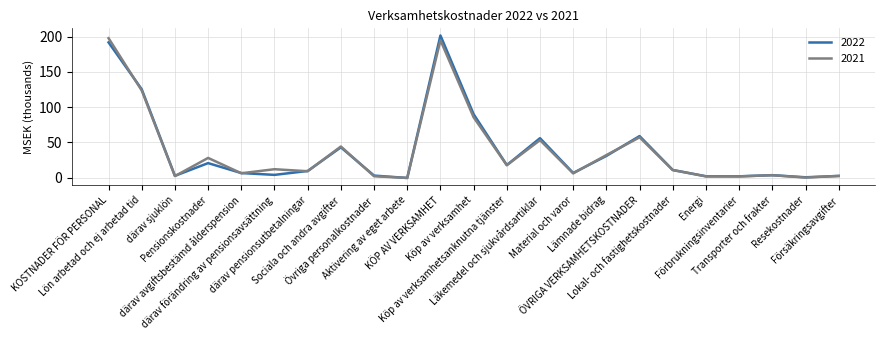

Does the chart have visible grid lines?

Yes